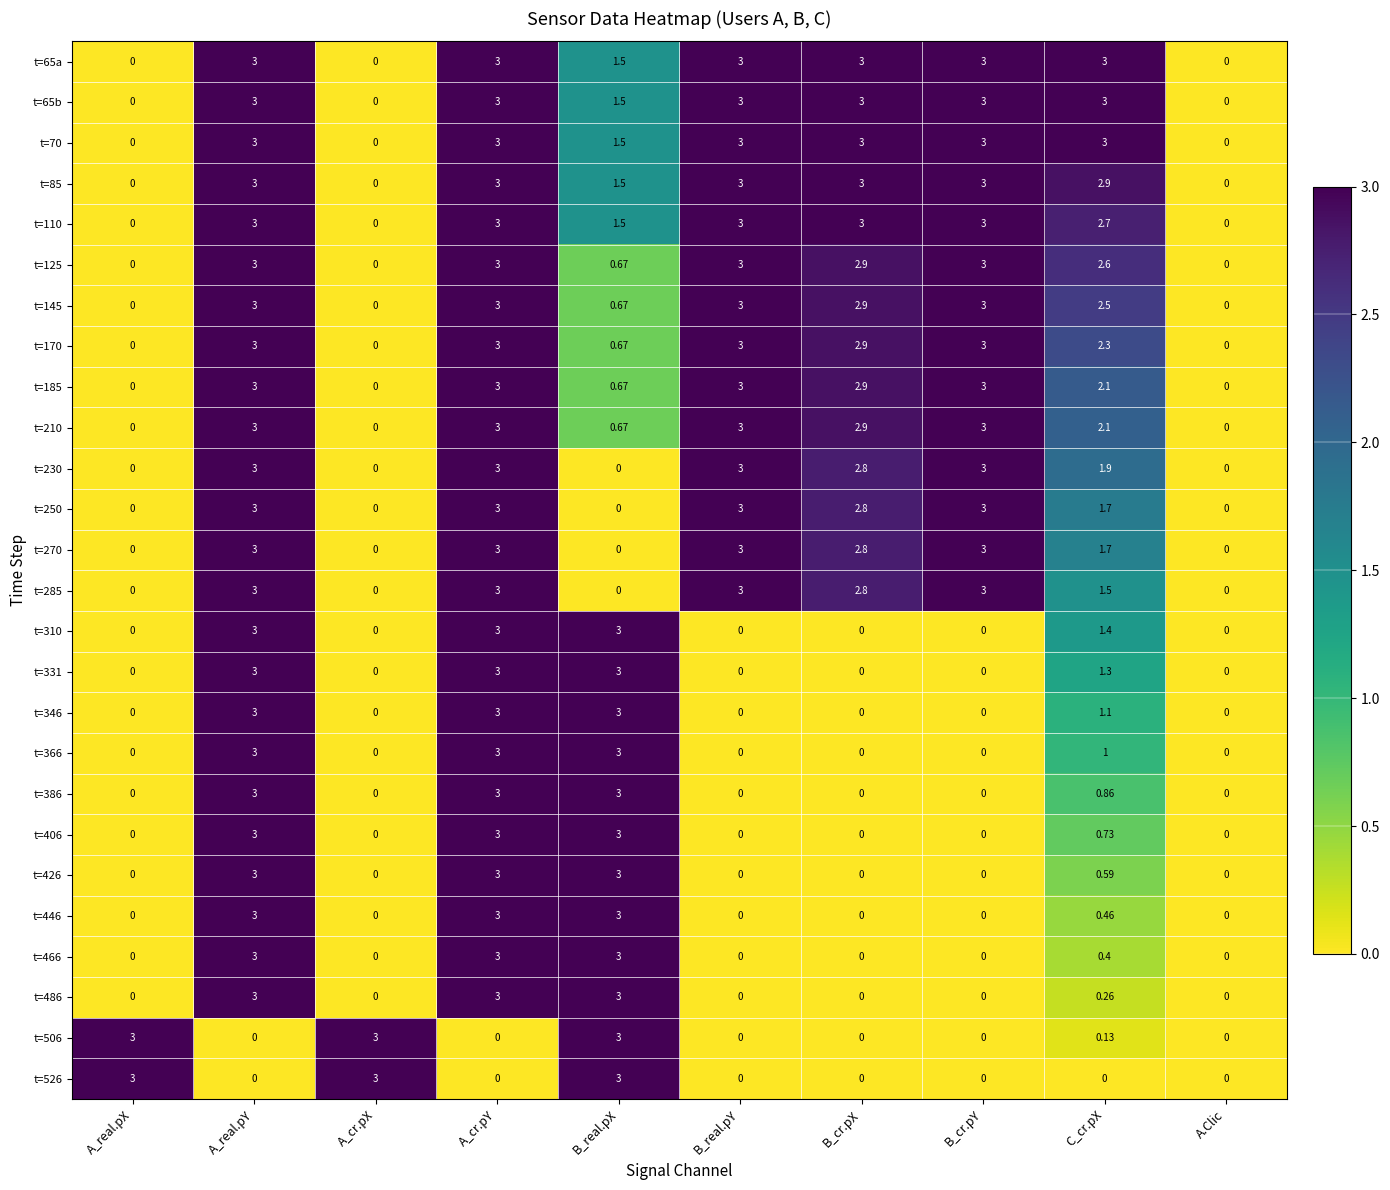

At which label is t=466 closest to 1?

C_cr.pX